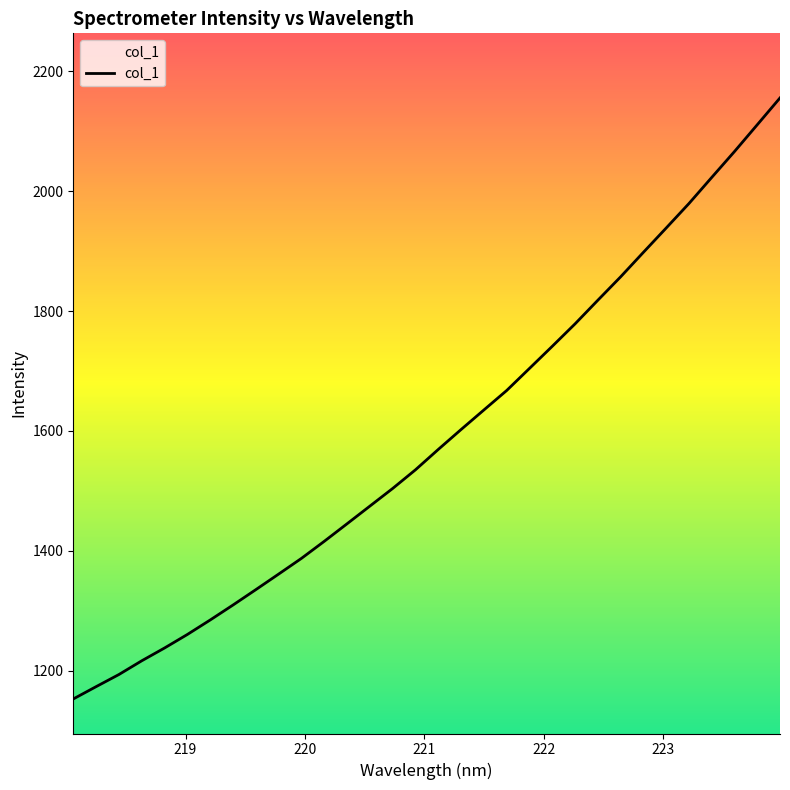

What is the maximum value shown in the chart?

2155.6